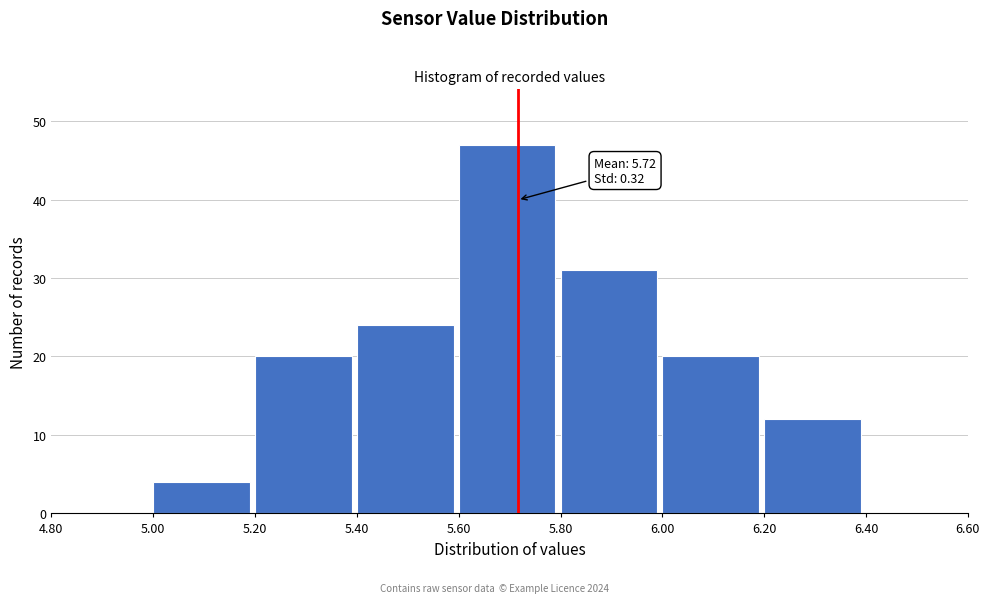

Which range on the x-axis has the tallest bar?

5.60 to 5.80